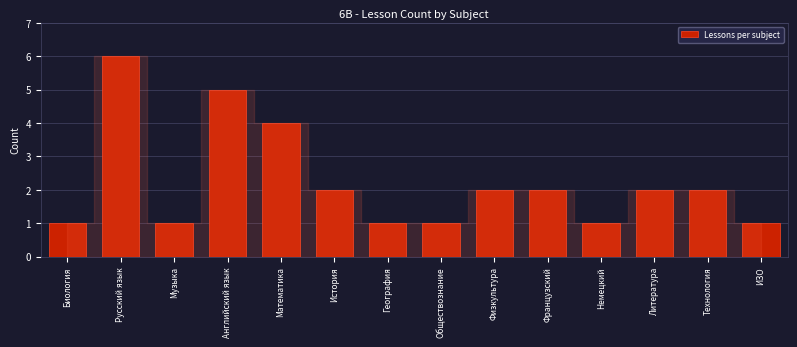

Reading left to right, what are all the values shown in this chart?

1	6	1	5	4	2	1	1	2	2	1	2	2	1